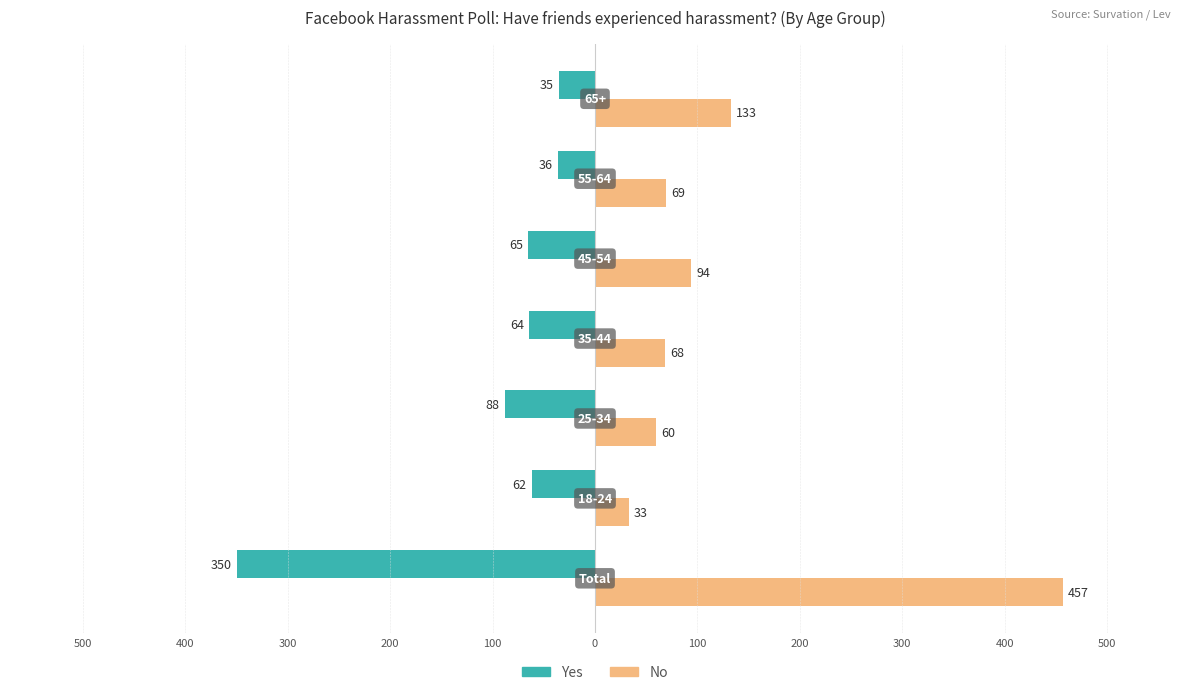

Reading left to right, what are all the values shown in this chart?

Yes: 500=-350	400=-62	300=-88	200=-64	100=-65	0=-36	100=-35
No: 500=457	400=33	300=60	200=68	100=94	0=69	100=133